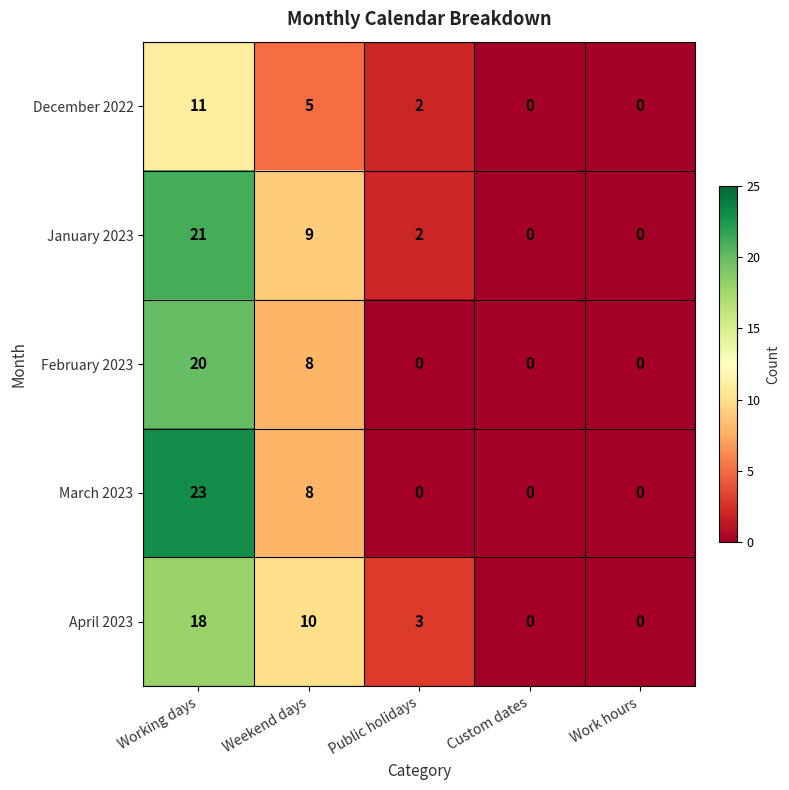

Which category has the highest value in the March 2023 series?

Working days